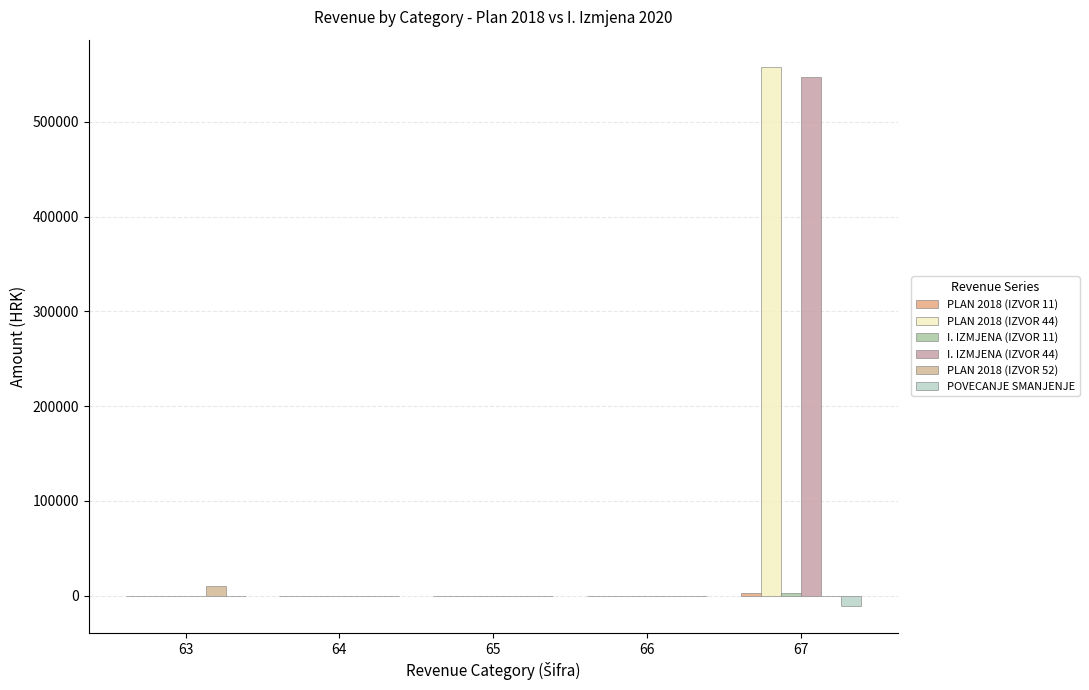

List the labels in order of I. IZMJENA (IZVOR 44) value, smallest first.

63, 64, 65, 66, 67